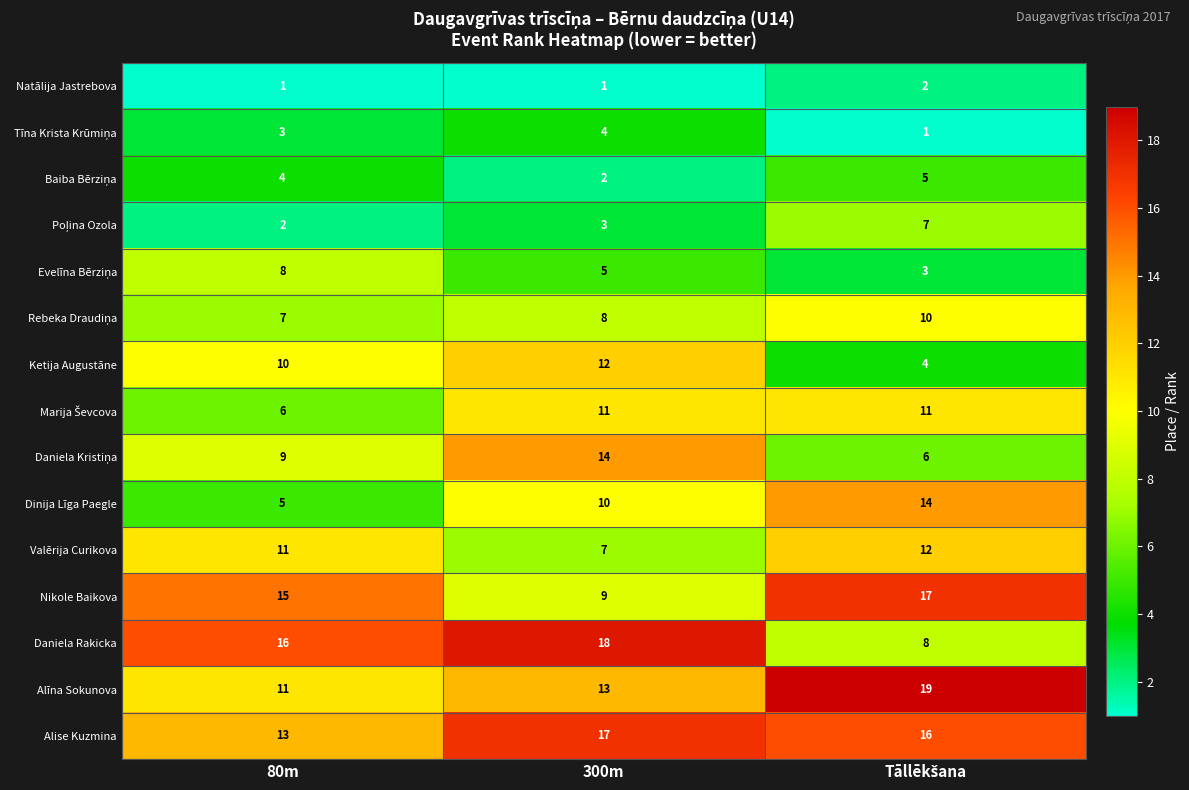

Which category has the lowest value in the Valērija Curikova series?

300m